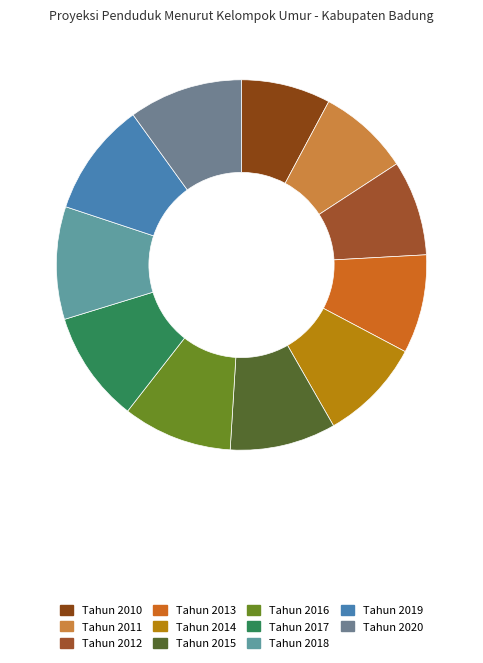

How many segments does this pie chart have?

11